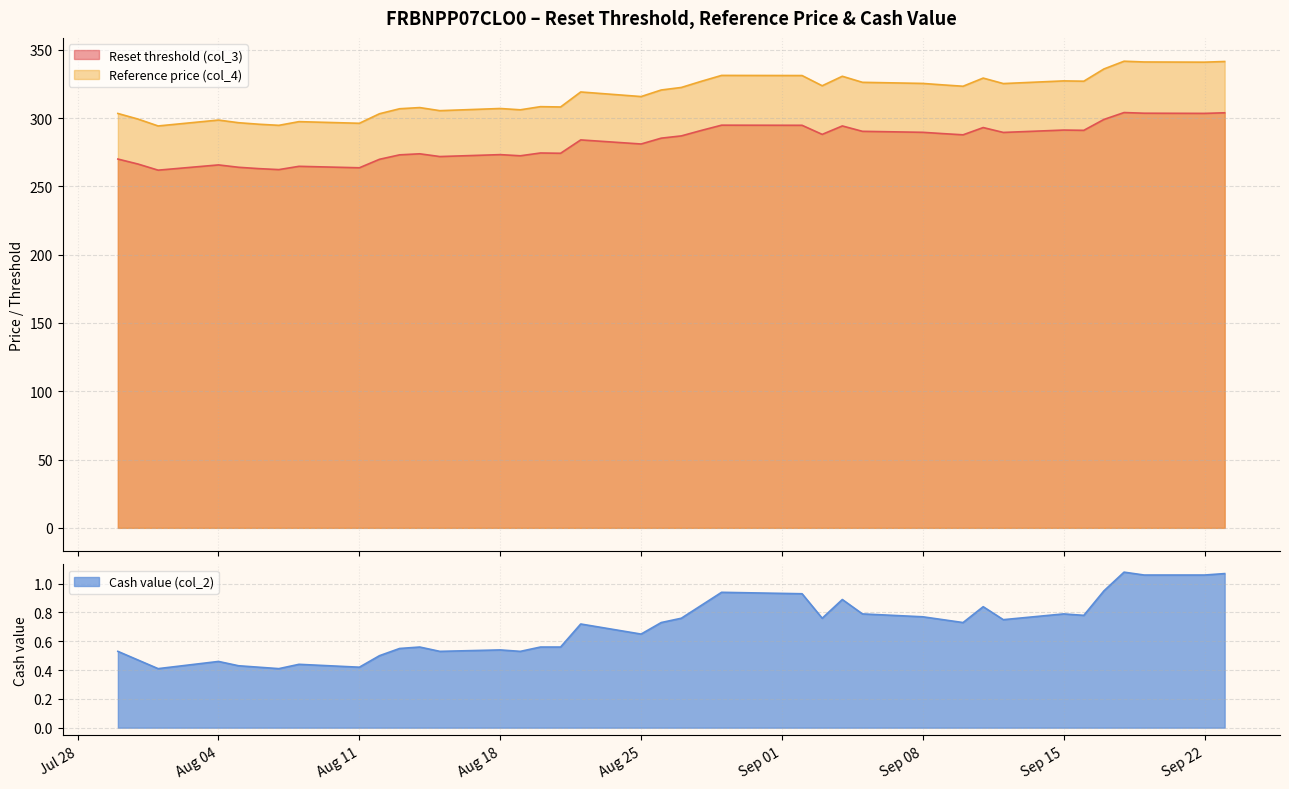

True or false: Cash value (col_2) has a value of 1.6 at 2025-09-17.

False